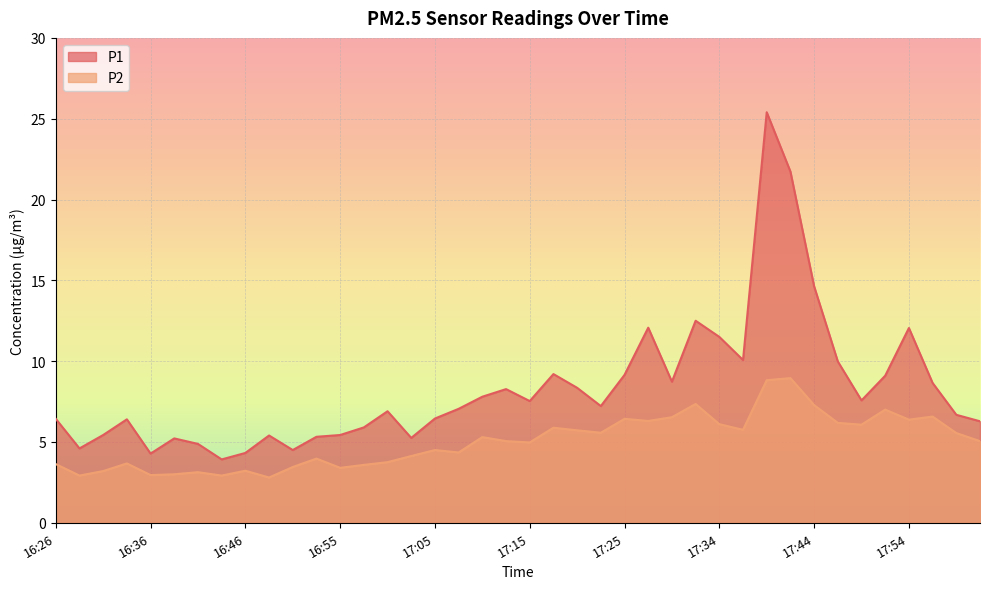

True or false: P1 has more than 1 points higher than both neighbors.

True